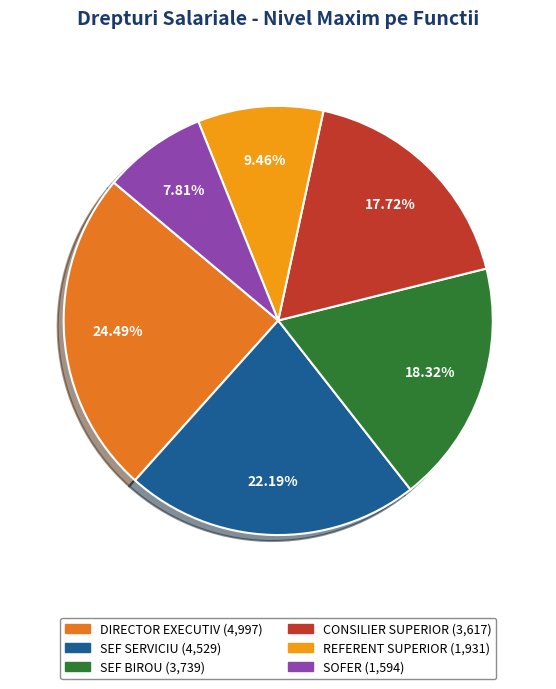

Does DIRECTOR EXECUTIV account for over 50% of the chart?

No